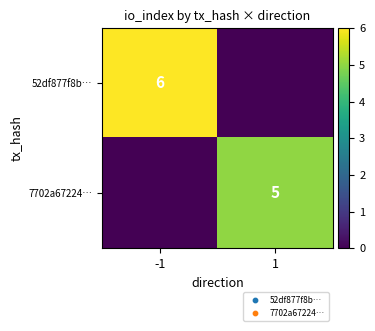

Is it true that 7702a67224… equals 7 at 1?

False